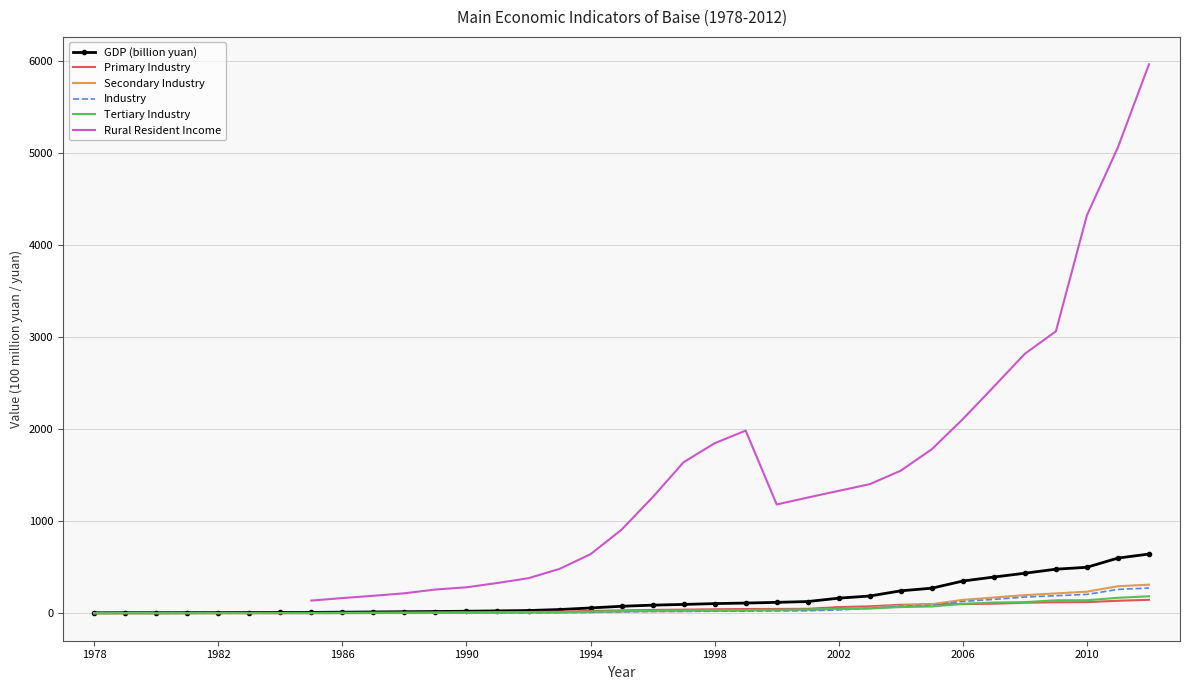

Is this an area chart (filled region under the line)?

No